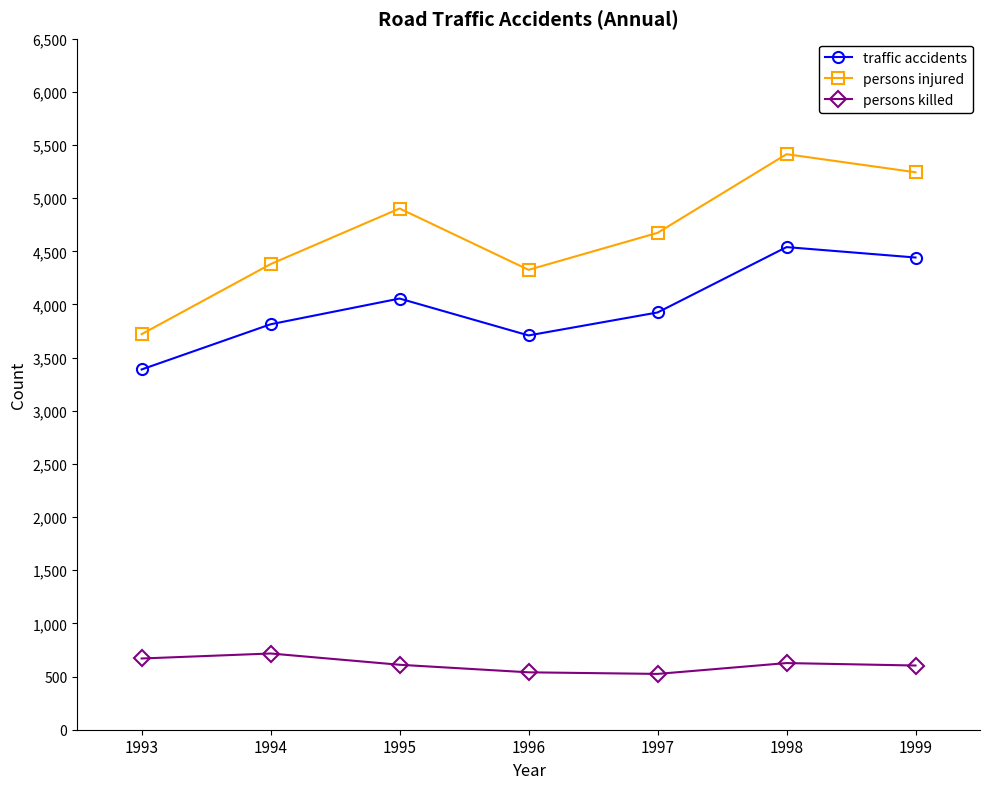

How many values in the persons injured series are below 4674?

3